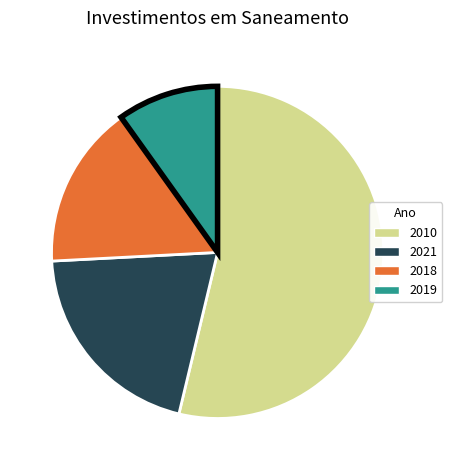

Which slice is the smallest?

2019